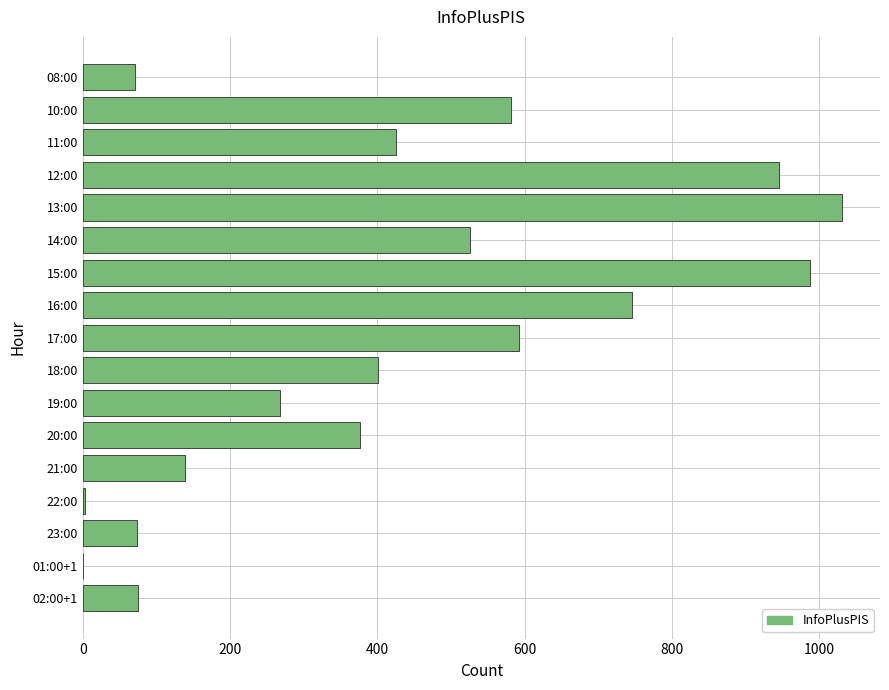

True or false: the data shows 1031 at 13:00.

True